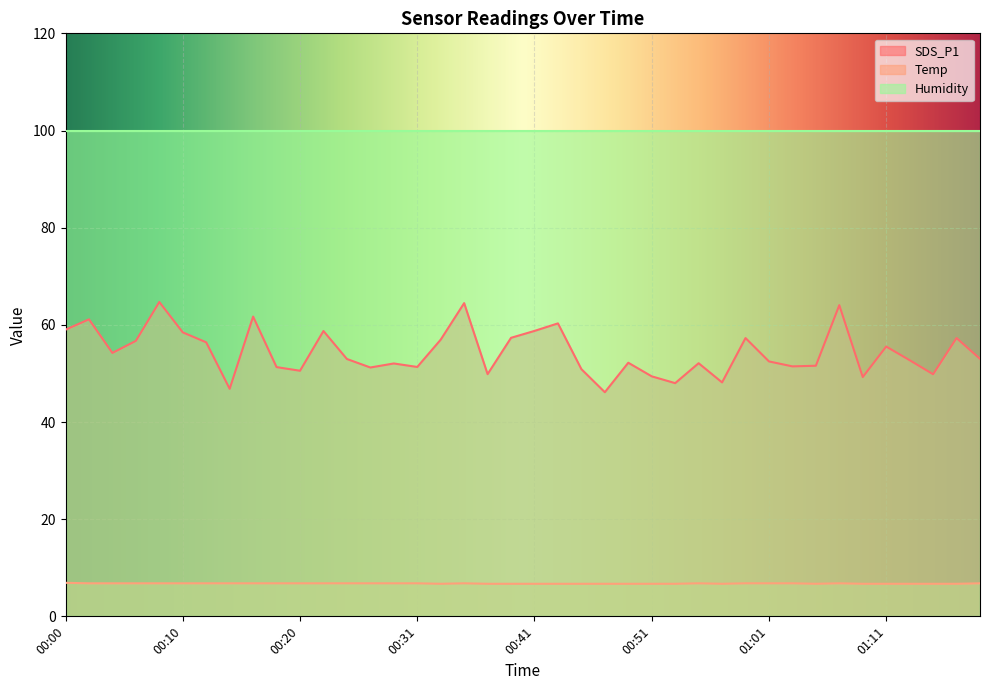

List the series in order of their overall mean, lowest first.

Temp, SDS_P1, Humidity